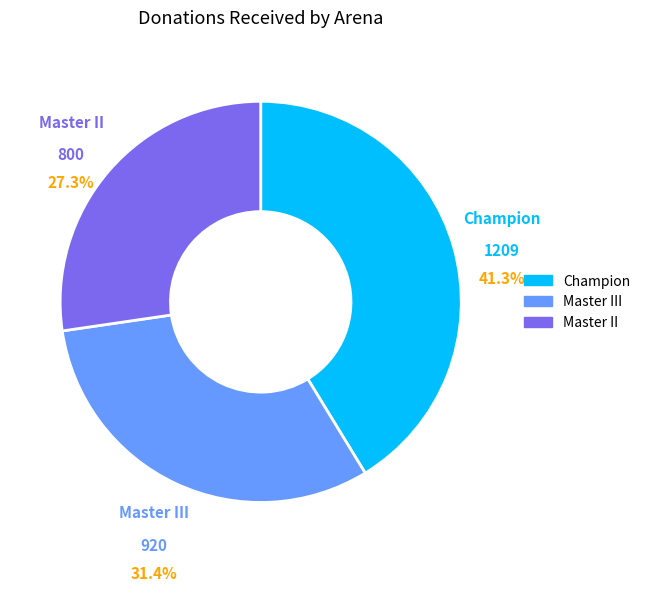

Which category has the smallest portion of the pie?

Master II